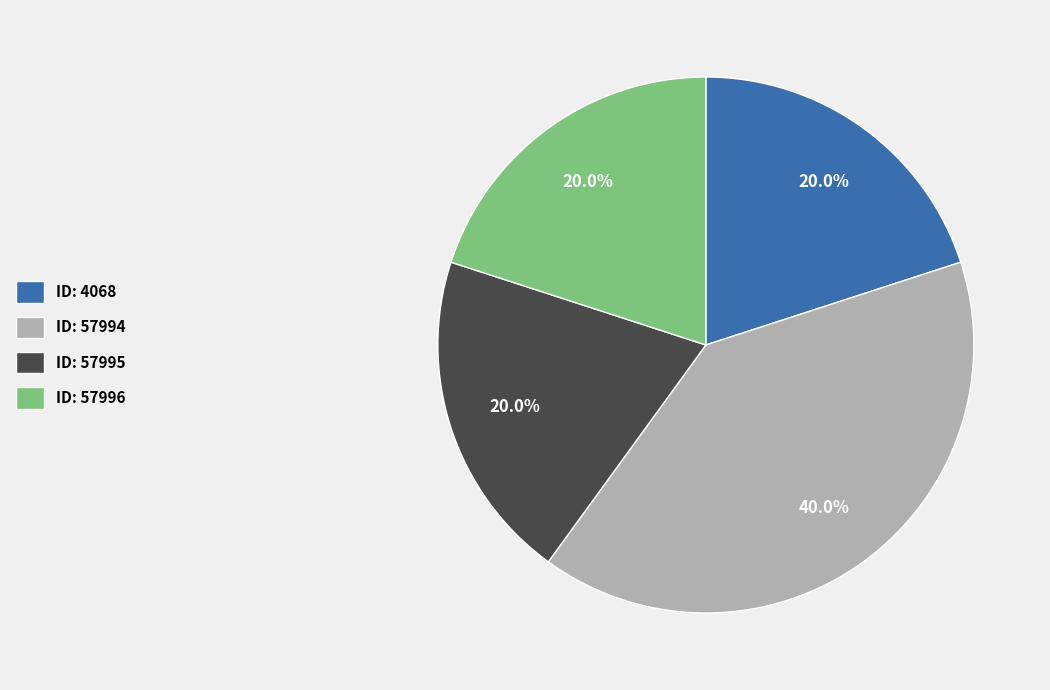

What is the largest slice in the pie chart?

ID: 57994